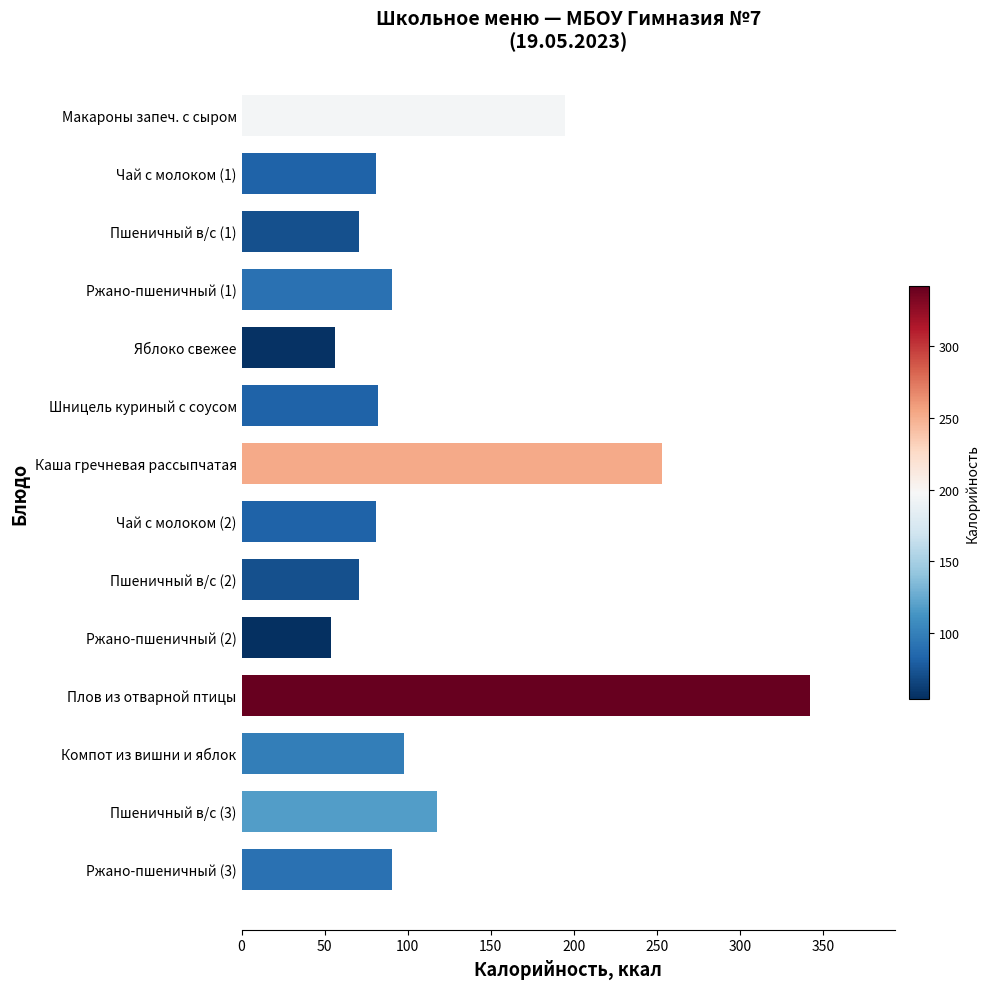

What is the label of the 13th bar from the top?

Пшеничный в/с (3)